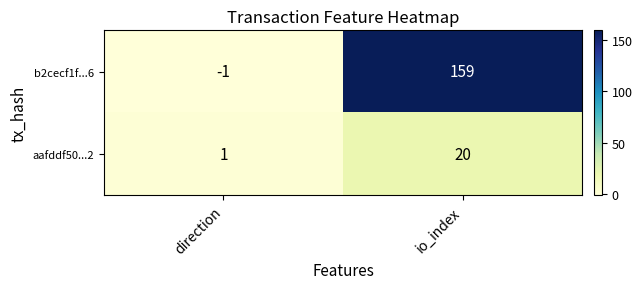

What is the smallest value displayed?

-1